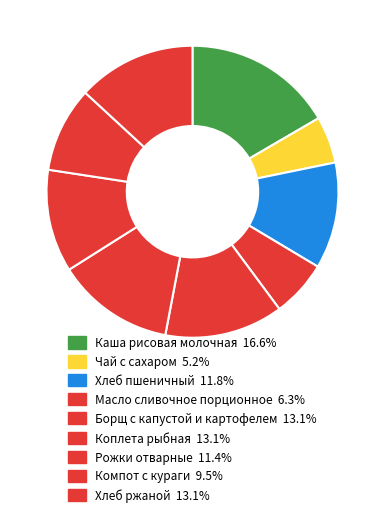

Is it true that Каша рисовая молочная is 9% of the pie?

False